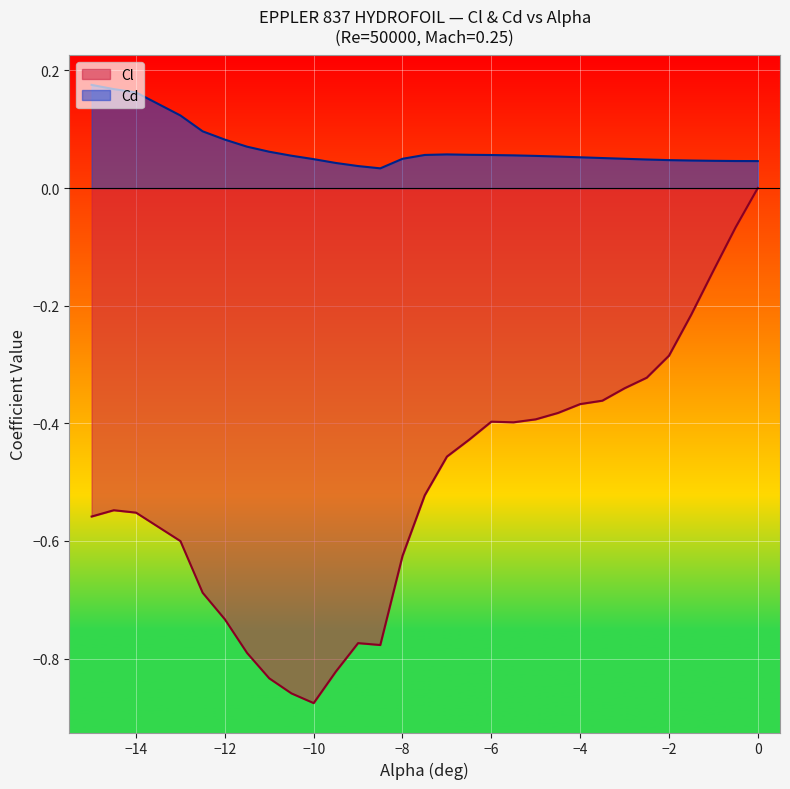

Rank the series at −10 from lowest to highest value.

Cl, Cd